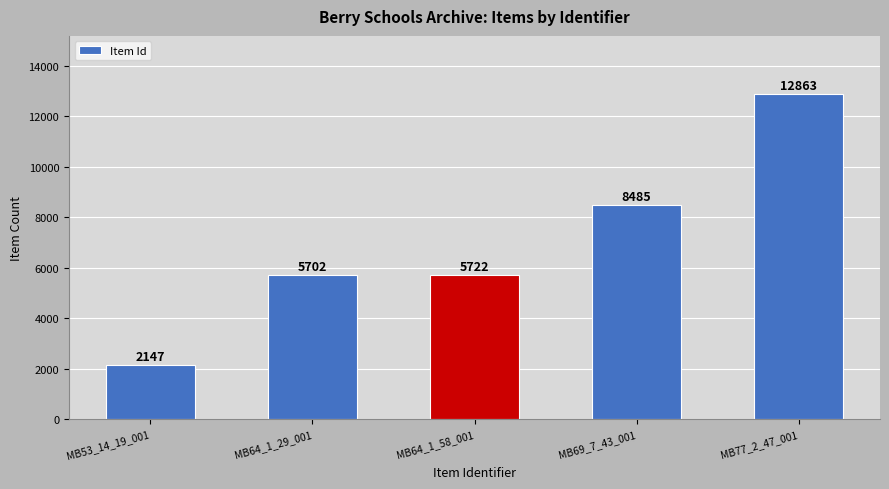

What is the sum of all values?

34919